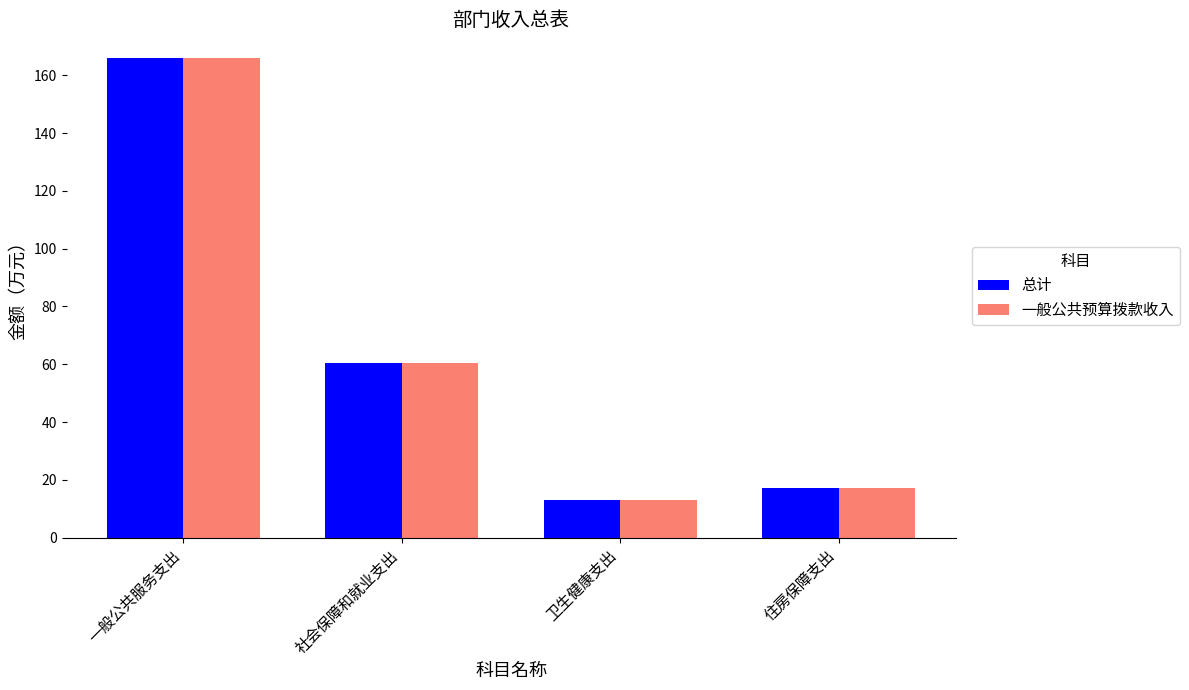

List the labels in order of 总计 value, largest first.

一般公共服务支出, 社会保障和就业支出, 住房保障支出, 卫生健康支出